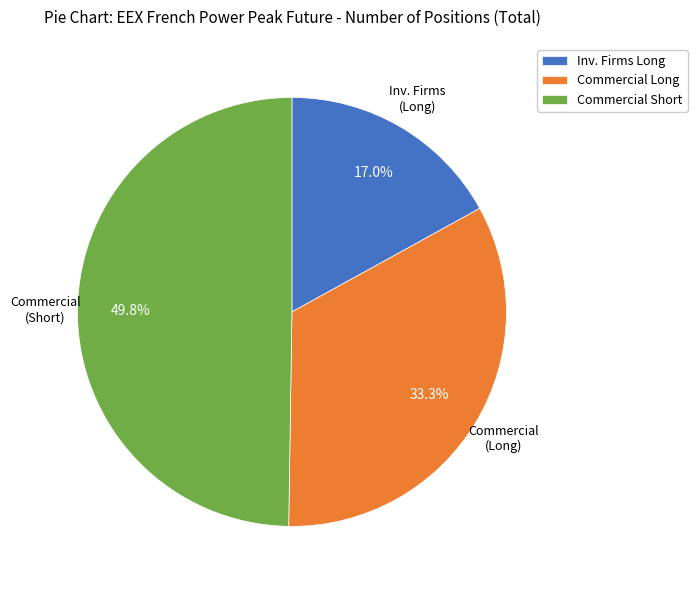

Rank the categories by value from lowest to highest.

Inv. Firms Long, Commercial Long, Commercial Short